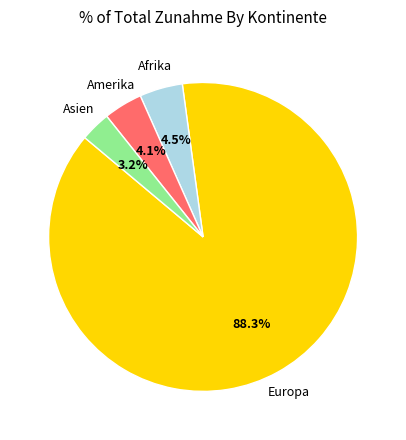

Is there a majority slice in this chart?

Yes